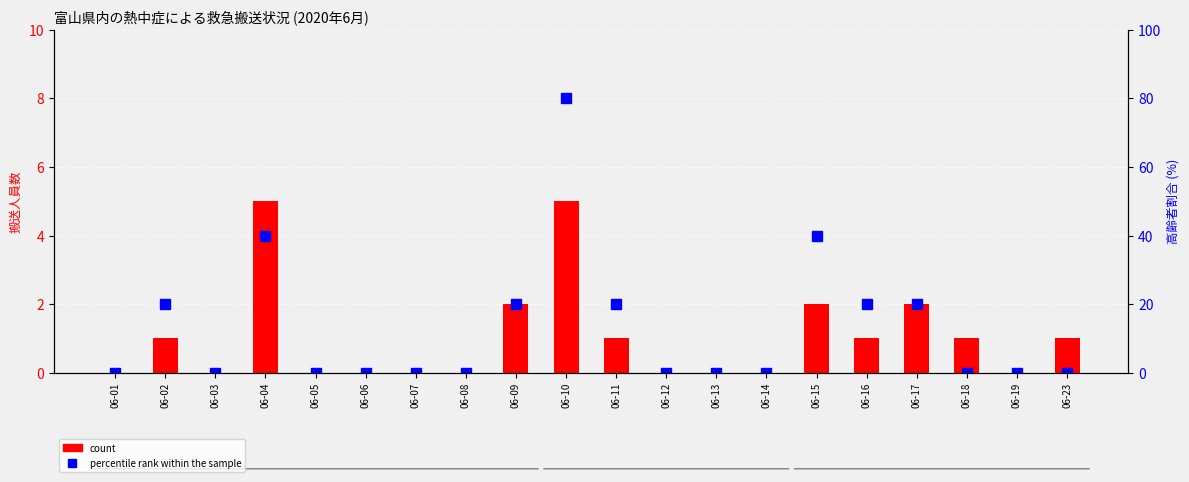

How many data points in percentile rank within the sample are above 0?

8